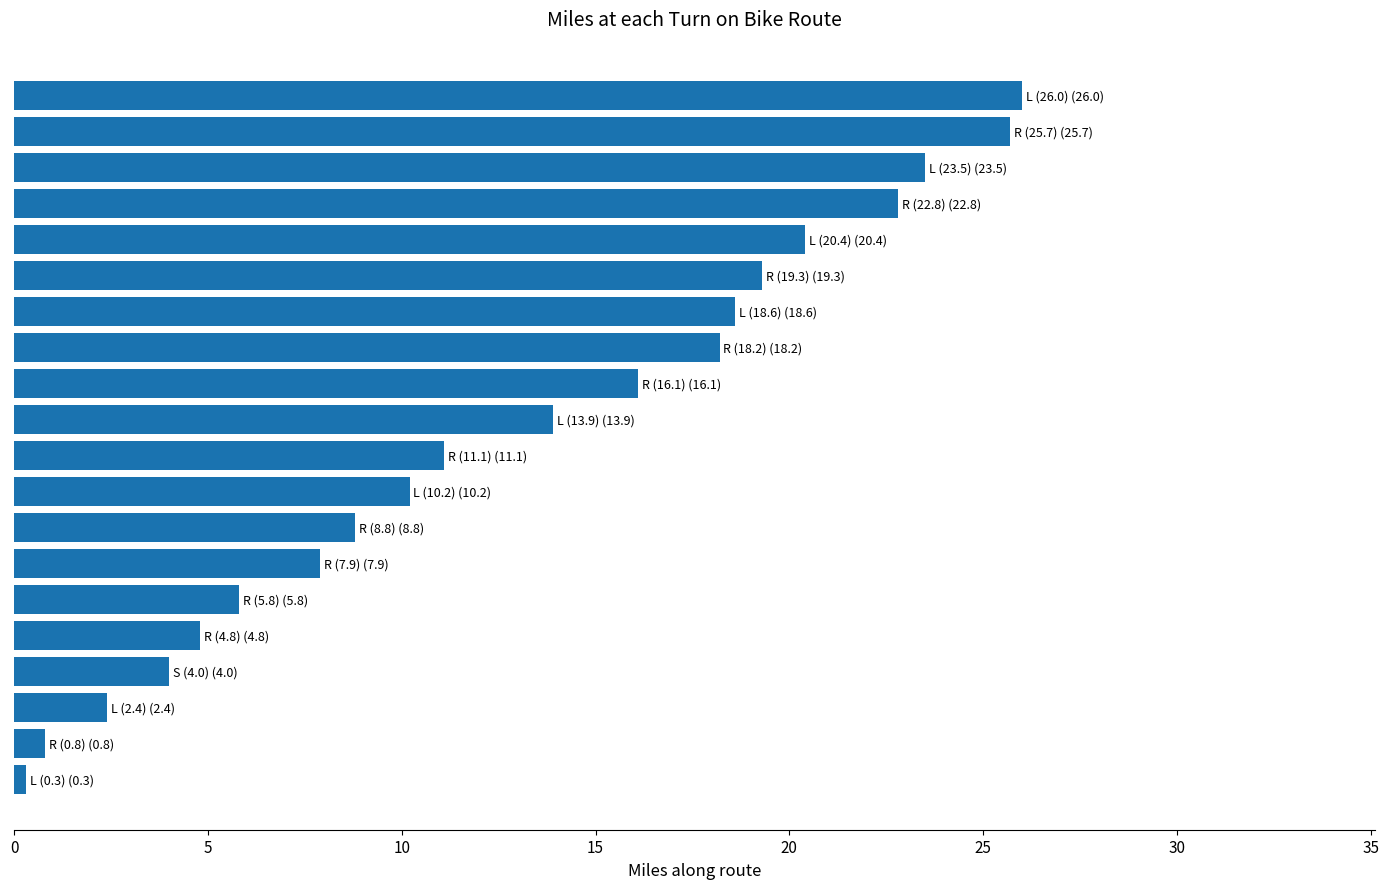

What is the maximum value shown in the chart?

26.0